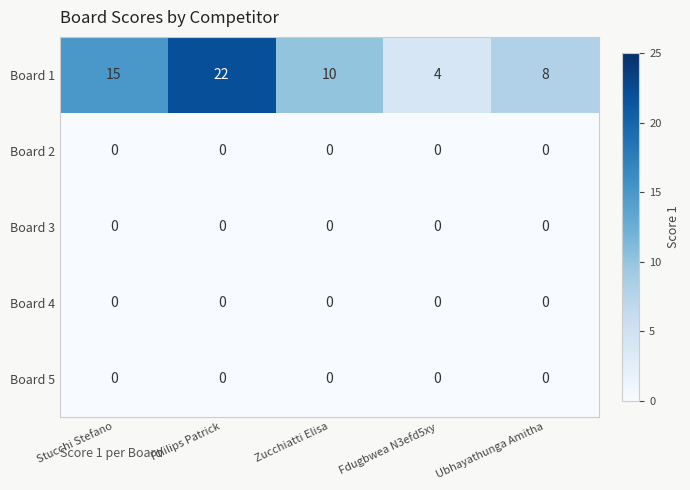

The value of Board 1 at Ubhayathunga Amitha is 8. True or false?

True